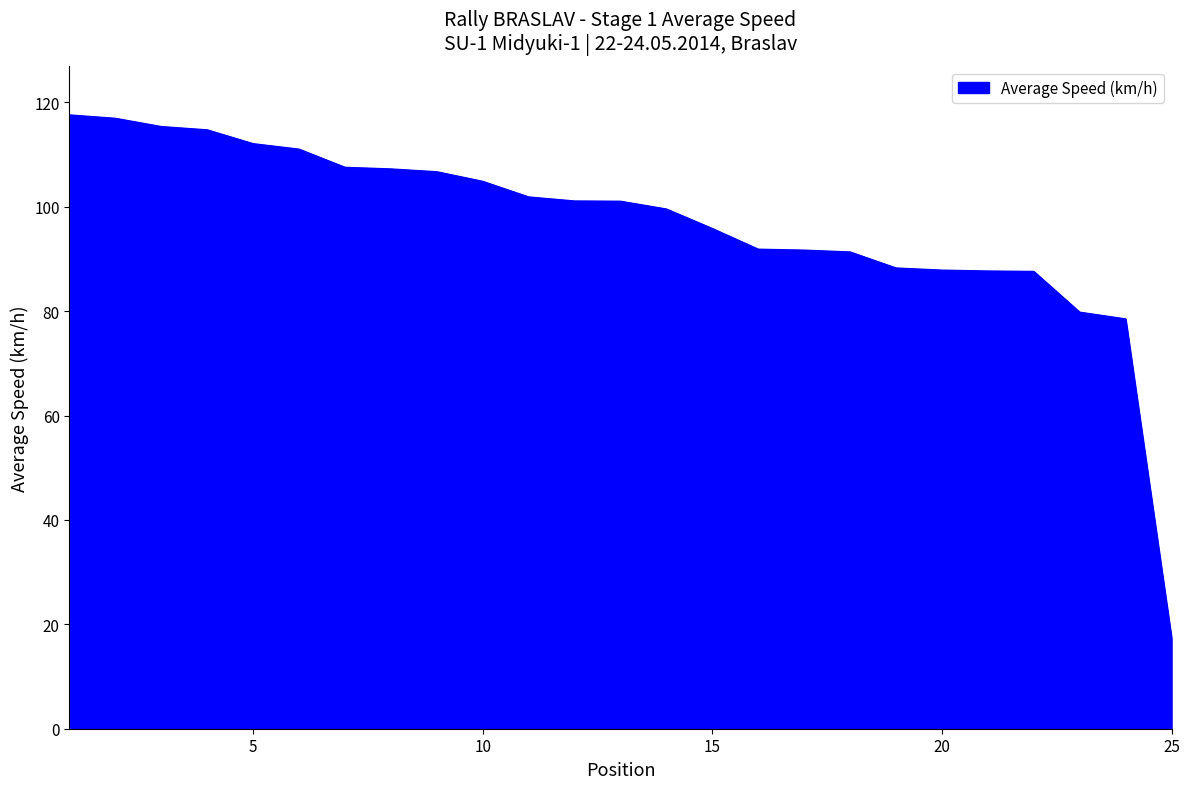

What is the difference between the maximum and minimum values?

100.3